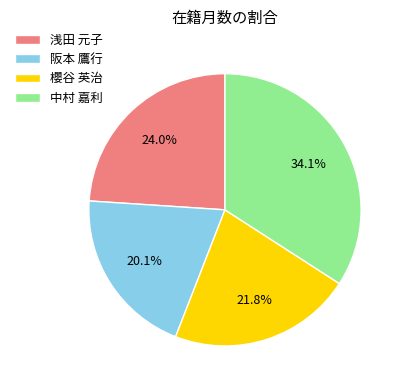

Is 櫻谷 英治 the majority of the pie?

No